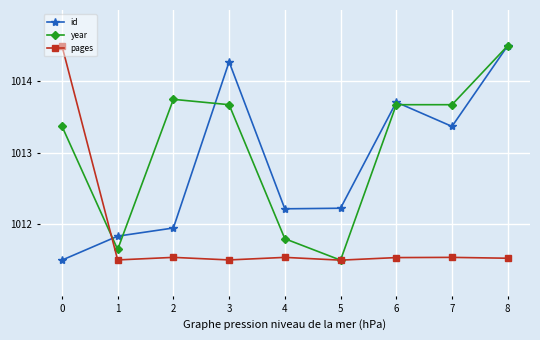

The pages series shows 1011.5 at 2. True or false?

True